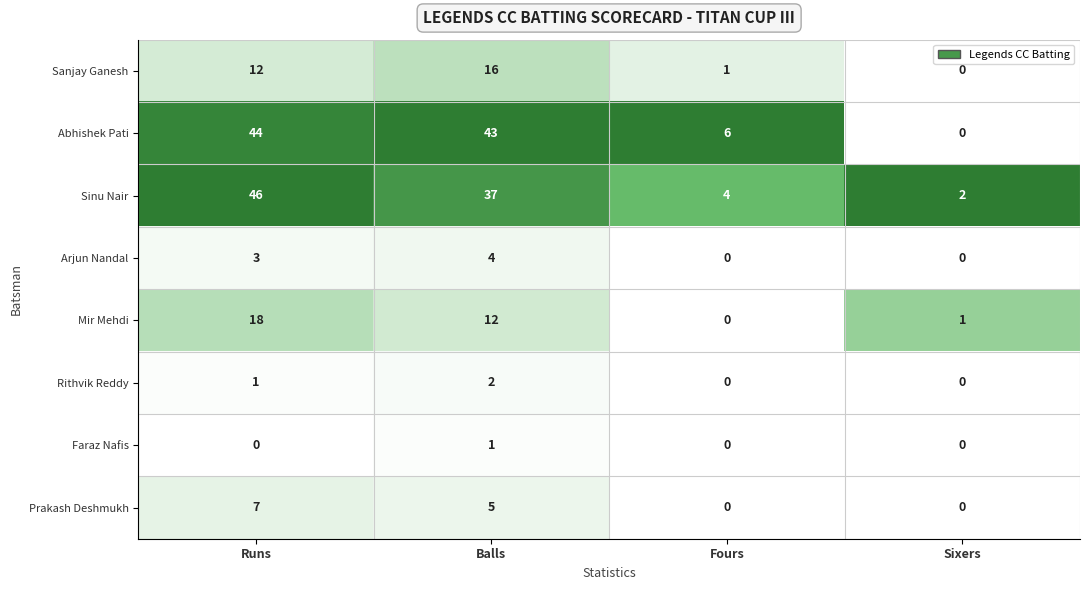

What is the total value across all series at Runs?

131